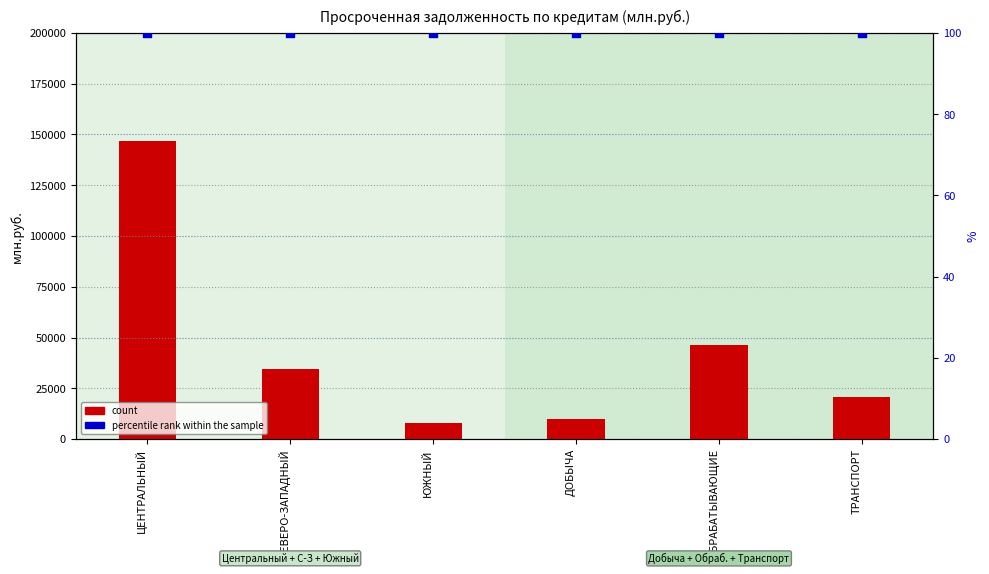

Which series contains the lowest Y value?

percentile rank within the sample